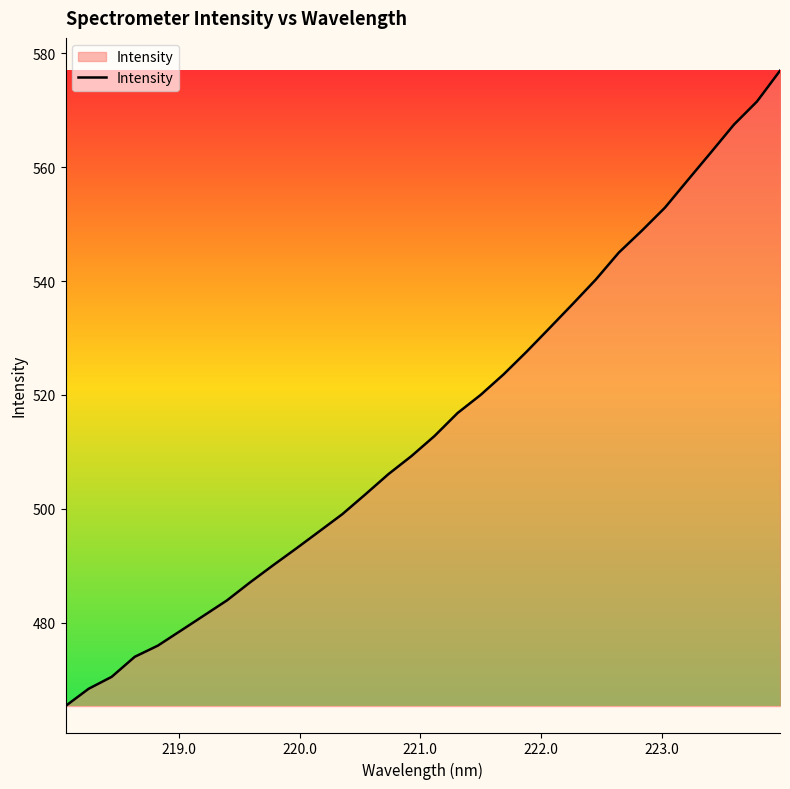

What is the greatest value displayed?

577.0